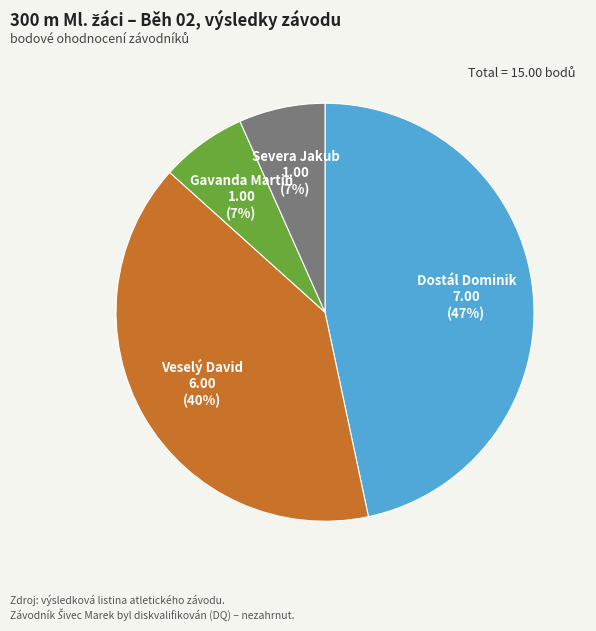

True or false: Severa Jakub accounts for 1% of the total.

False